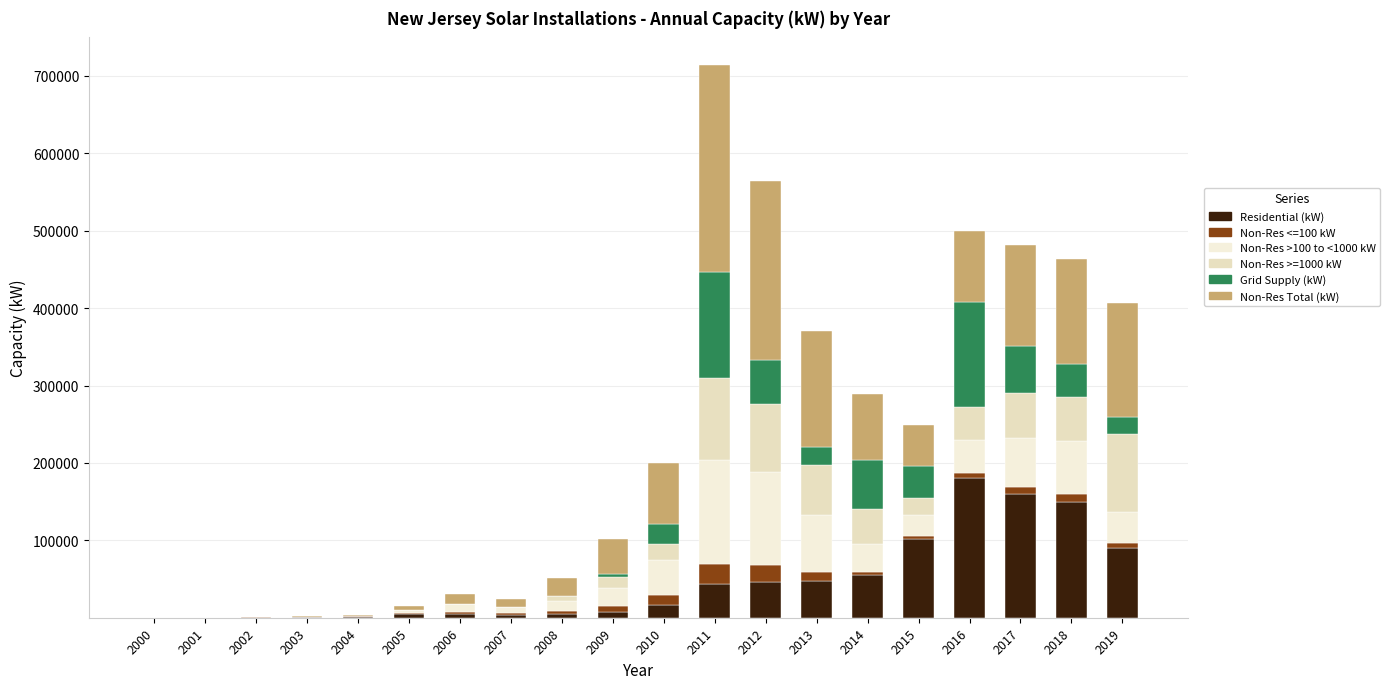

At which category is the sum across all series the highest?

2011